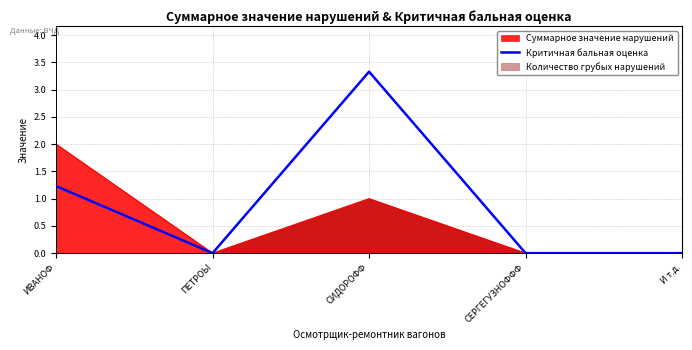

At which category does the data reach its first local peak?

СИДОРОФФ